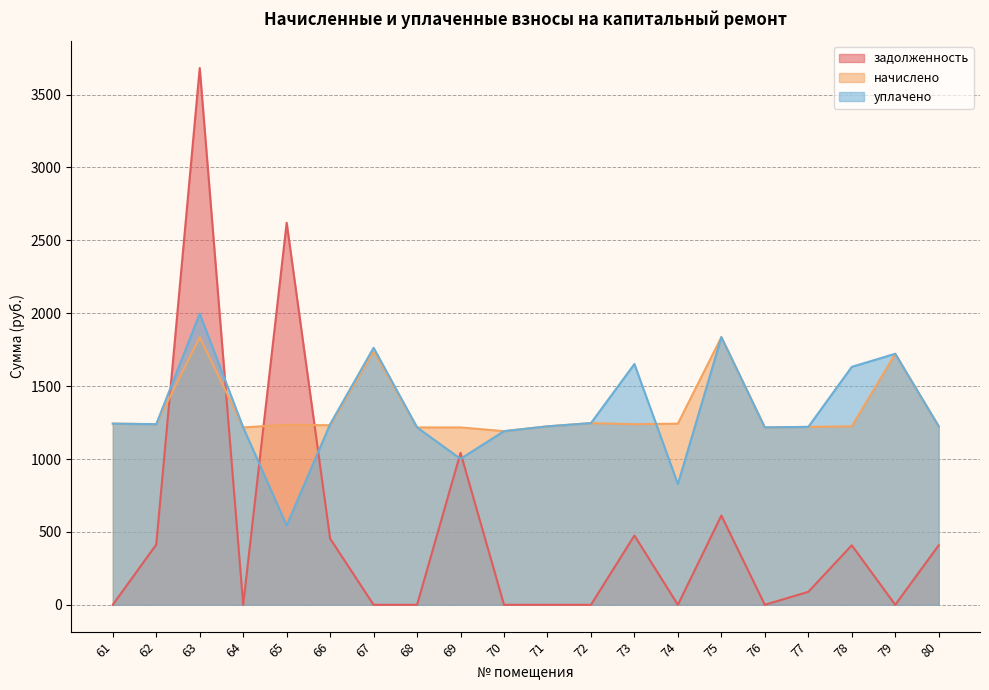

Reading right to left, extract all data points from this chart.

задолженность: 80=408.0	79=0.0	78=408.0	77=88.8	76=0.0	75=612.0	74=0.0	73=475.2	72=0.0	71=0.0	70=0.0	69=1042.4	68=0.0	67=0.0	66=454.1	65=2620.6	64=0.0	63=3682.1	62=412.9	61=0.0
начислено: 80=1224.1	79=1721.8	78=1224.1	77=1220.4	76=1216.7	75=1836.1	74=1242.5	73=1238.8	72=1246.2	71=1224.1	70=1190.9	69=1216.7	68=1216.7	67=1740.3	66=1231.5	65=1235.2	64=1216.7	63=1836.1	62=1238.8	61=1242.5
уплачено: 80=1224.1	79=1721.8	78=1632.1	77=1220.4	76=1216.7	75=1836.1	74=828.3	73=1651.8	72=1246.2	71=1224.1	70=1190.9	69=1001.3	68=1216.7	67=1763.0	66=1238.7	65=544.2	64=1216.7	63=1997.3	62=1238.8	61=1242.5